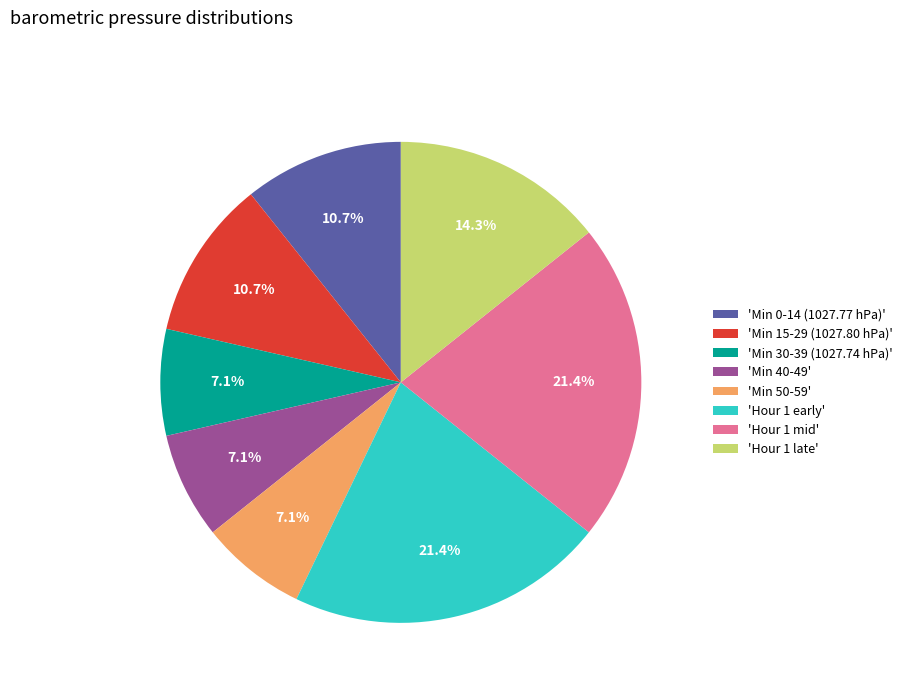

Is 'Min 40-49' the majority of the pie?

No